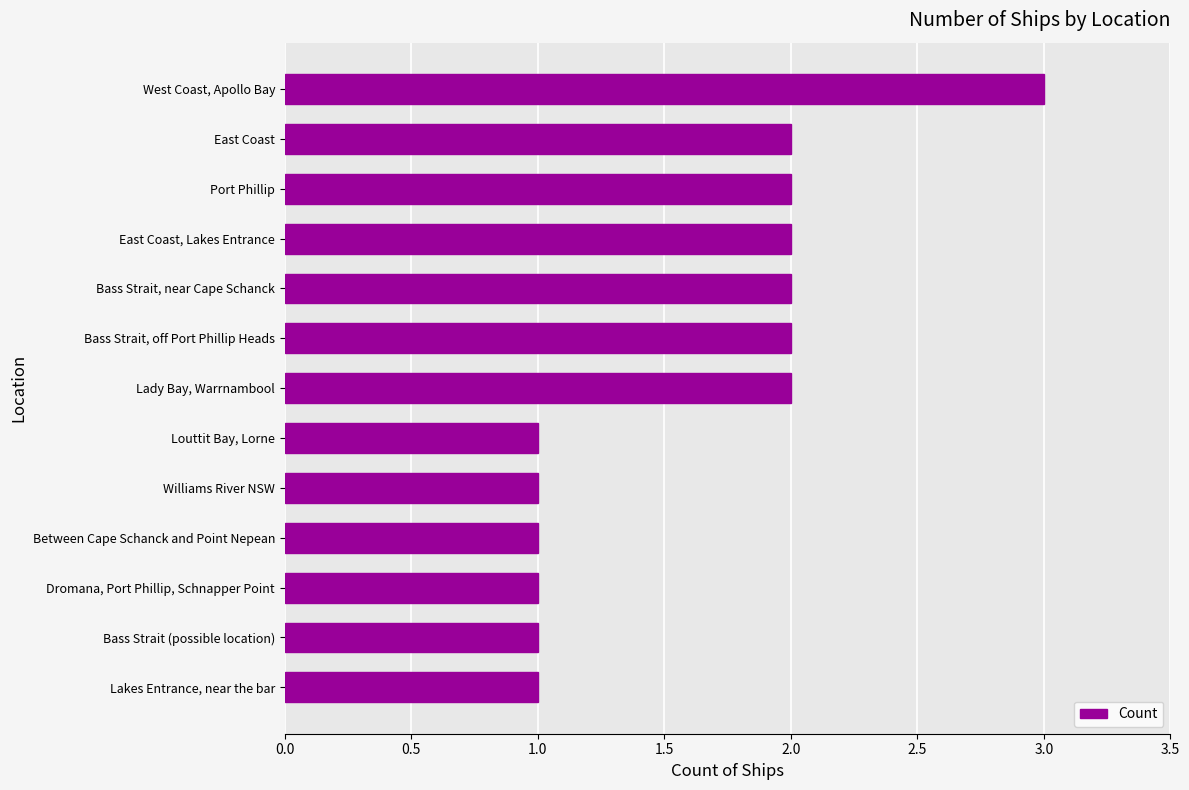

Reading top to bottom, extract all data points from this chart.

West Coast, Apollo Bay=3	East Coast=2	Port Phillip=2	East Coast, Lakes Entrance=2	Bass Strait, near Cape Schanck=2	Bass Strait, off Port Phillip Heads=2	Lady Bay, Warrnambool=2	Louttit Bay, Lorne=1	Williams River NSW=1	Between Cape Schanck and Point Nepean=1	Dromana, Port Phillip, Schnapper Point=1	Bass Strait (possible location)=1	Lakes Entrance, near the bar=1